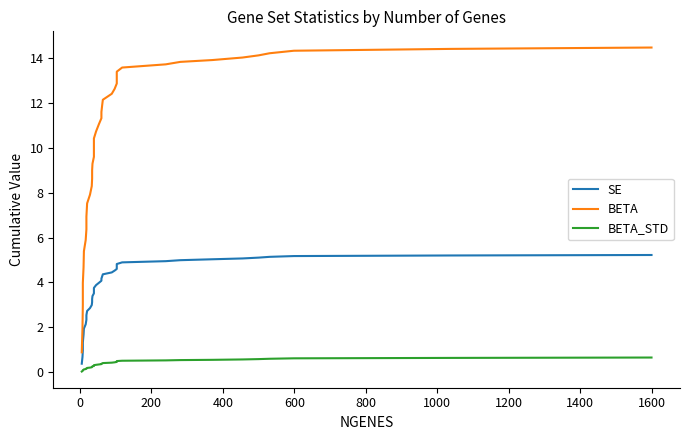

True or false: BETA and SE intersect in this chart.

False